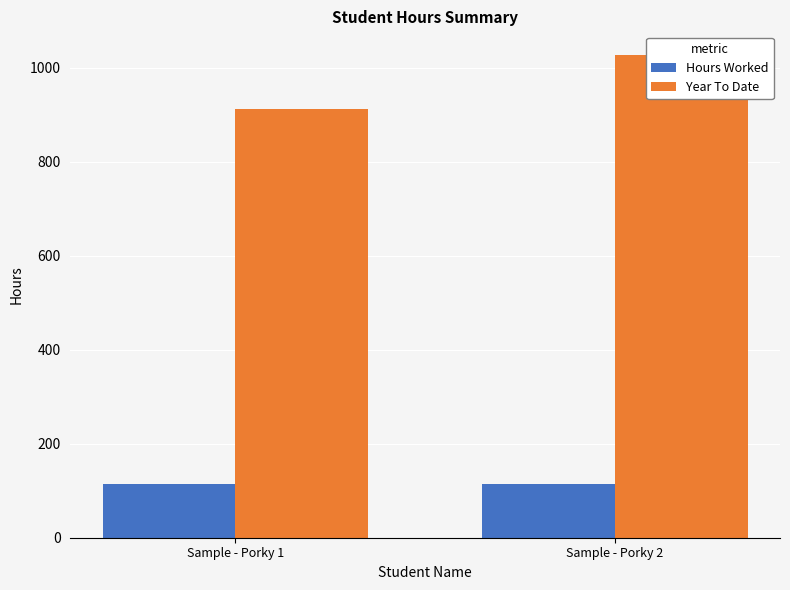

The Year To Date series shows 620 at Sample - Porky 1. True or false?

False